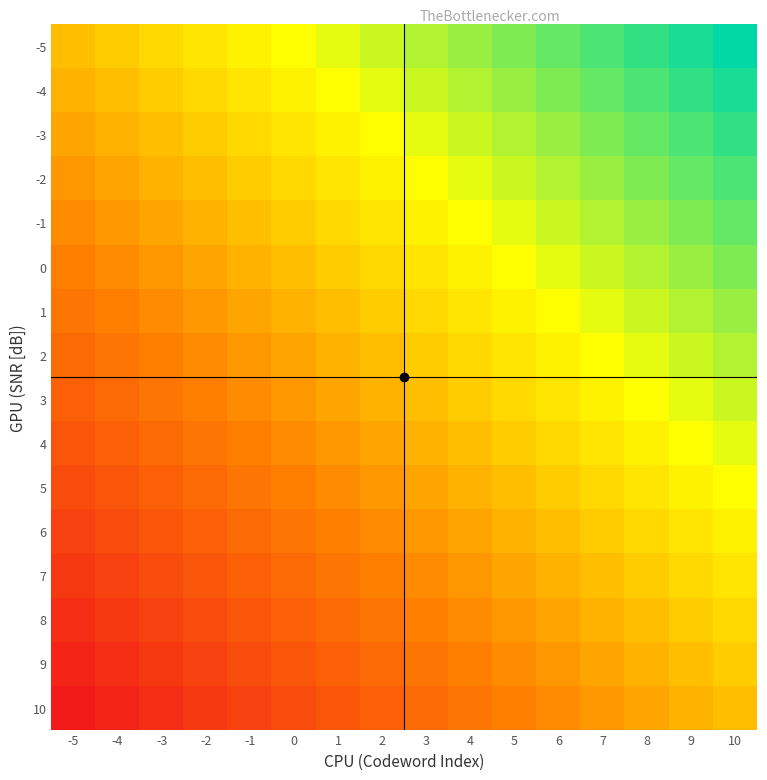

At -1, list the series in order from smallest to largest.

10, 9, 8, 7, 6, 5, 4, 3, 2, 1, 0, -1, -2, -3, -4, -5